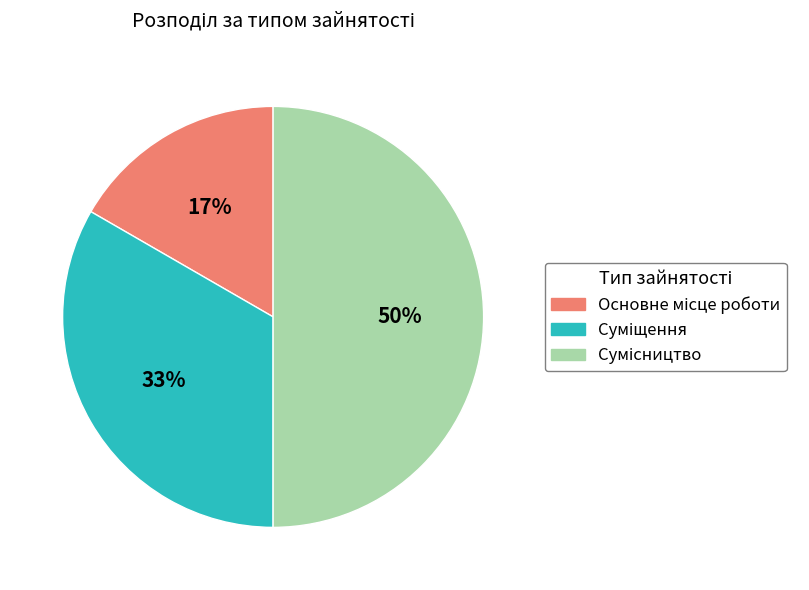

To the nearest percent, what is the average slice percentage?

33%